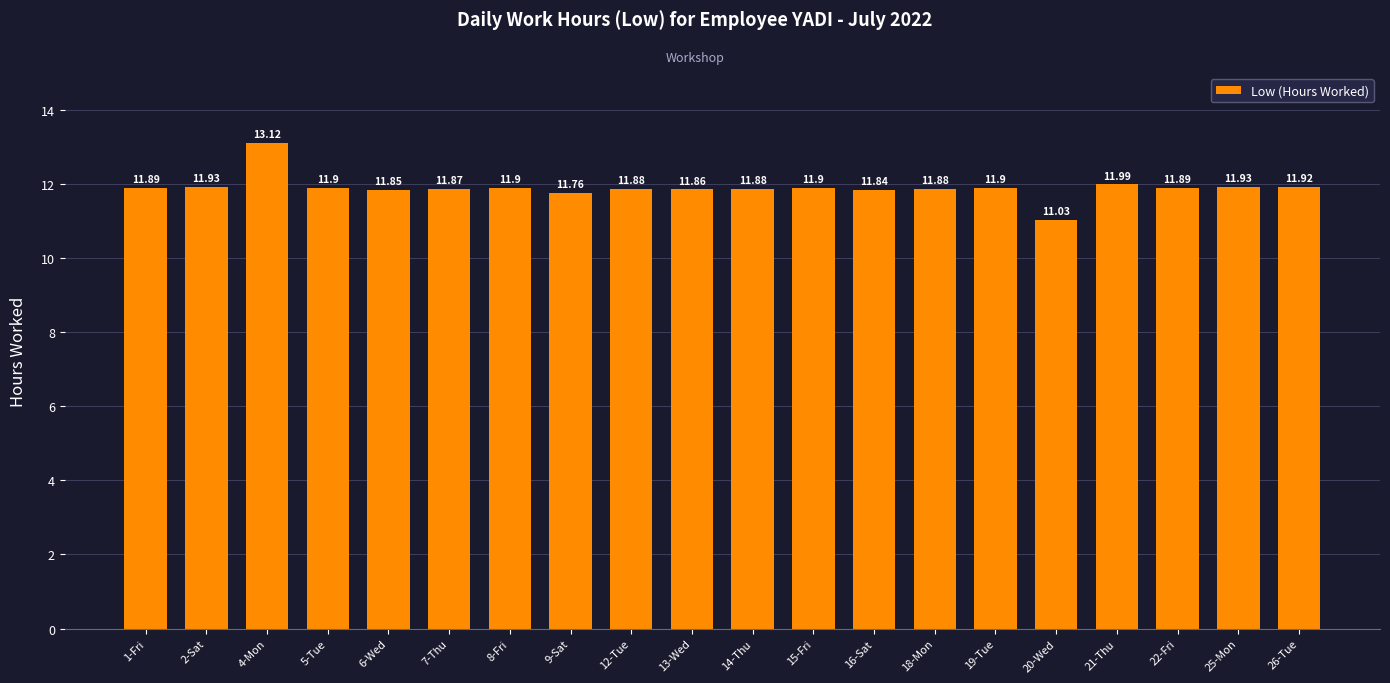

Between 6-Wed and 5-Tue, which is larger?

5-Tue